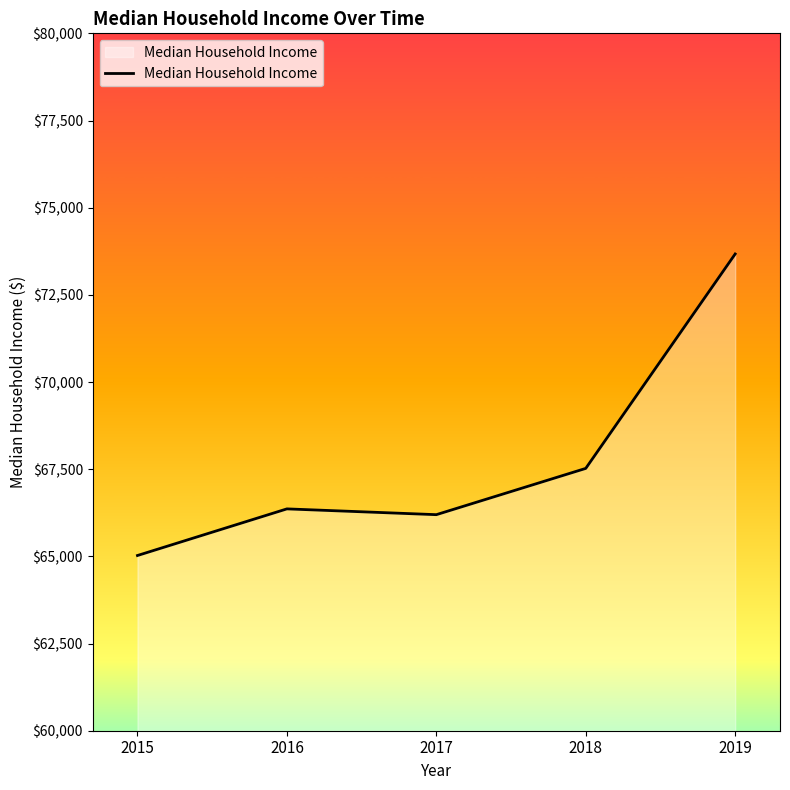

How many values are below 66362?

2